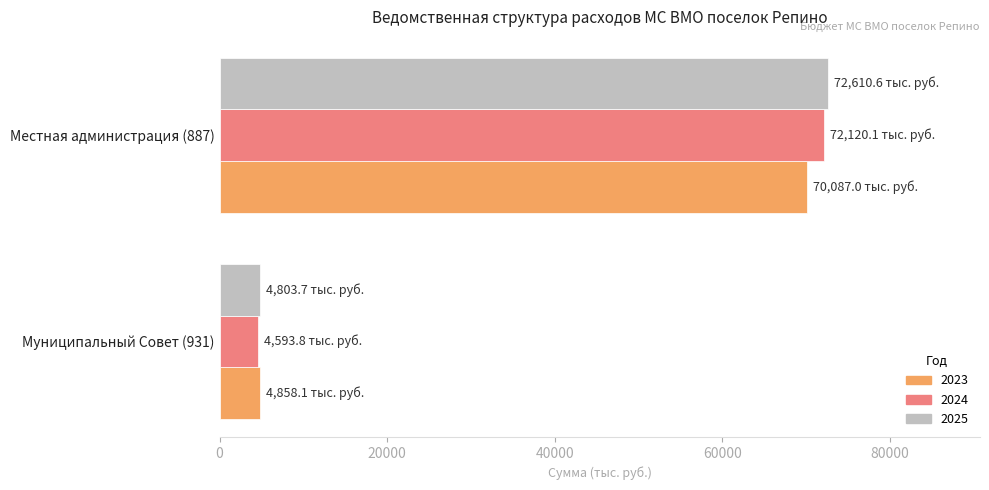

What is the difference between the maximum and minimum values in the 2023 series?

65228.9